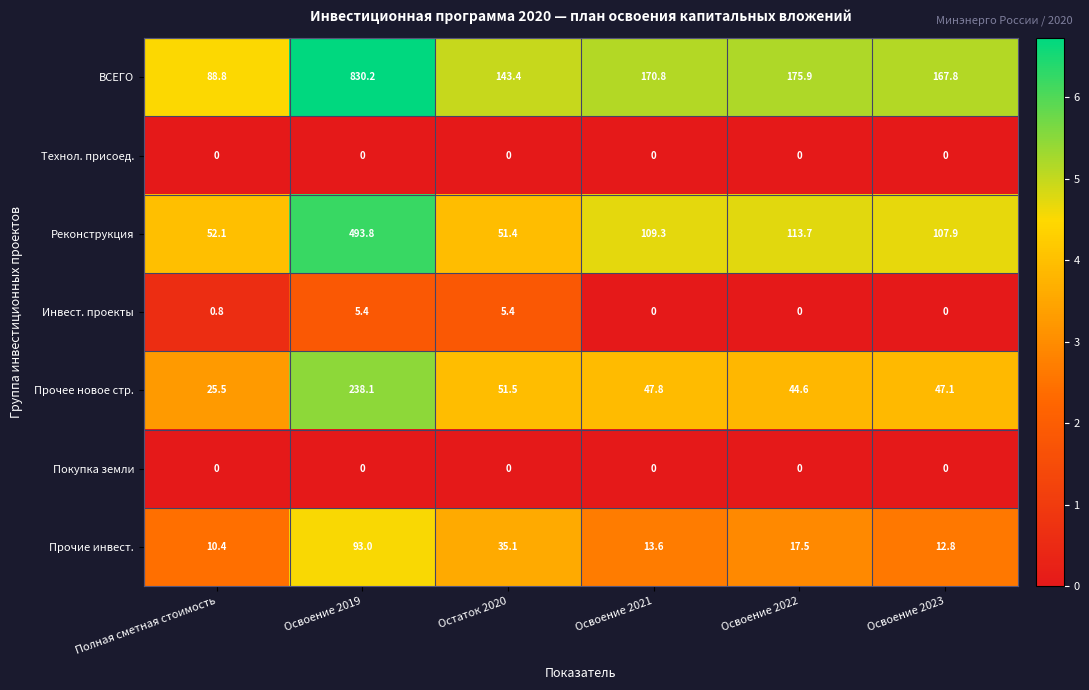

At which label is Прочее новое стр. closest to 131?

Остаток 2020